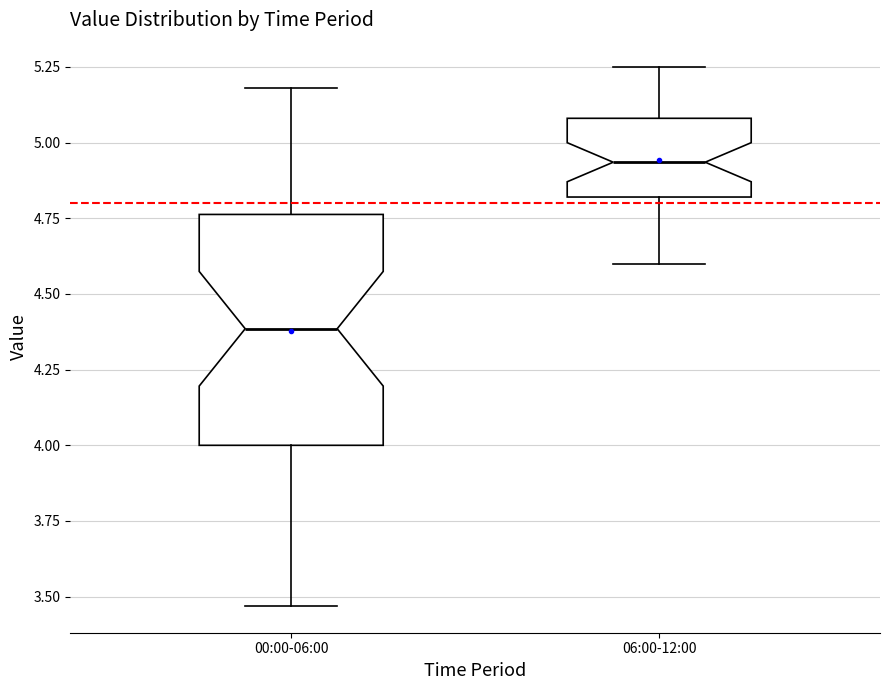

Comparing the boxes themselves (not the whiskers), which one is the tallest?

00:00-06:00